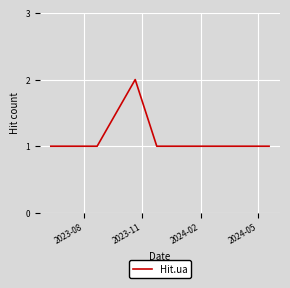

Does the chart display data point markers on the line(s)?

No